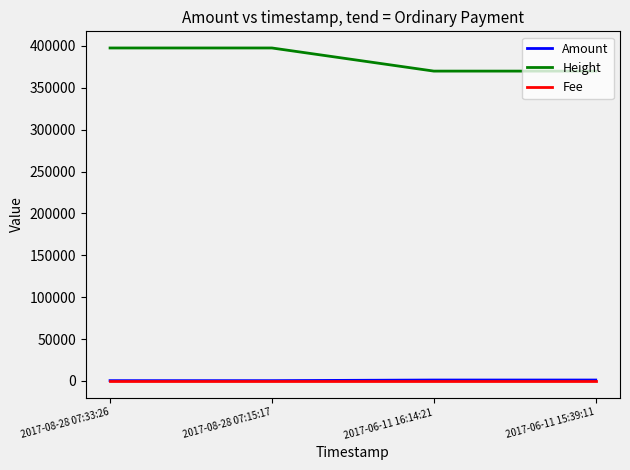

What is the highest value of the Amount series?

1000